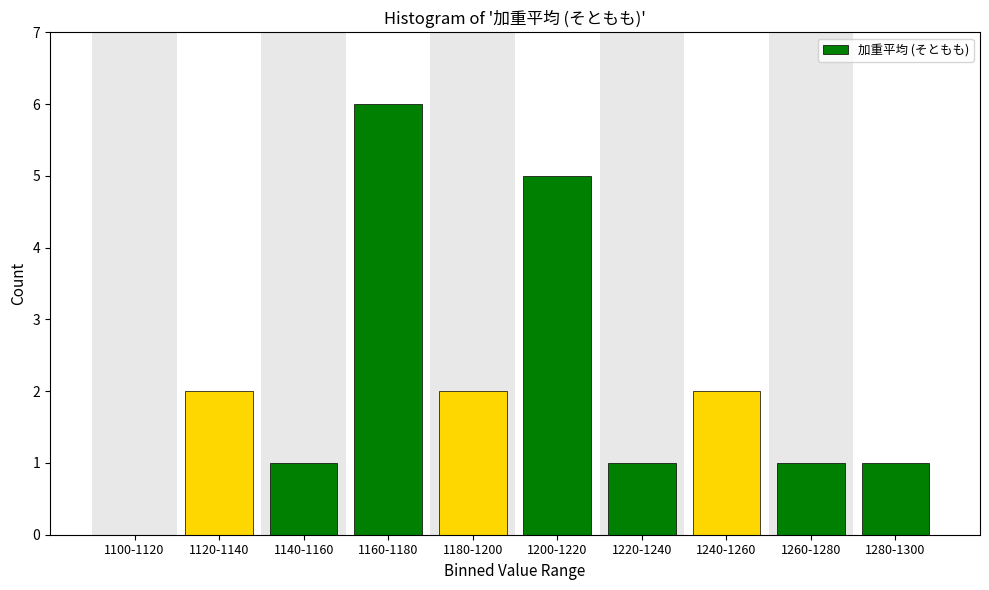

Reading left to right, extract all data points from this chart.

1100-1120=0	1120-1140=2	1140-1160=1	1160-1180=6	1180-1200=2	1200-1220=5	1220-1240=1	1240-1260=2	1260-1280=1	1280-1300=1